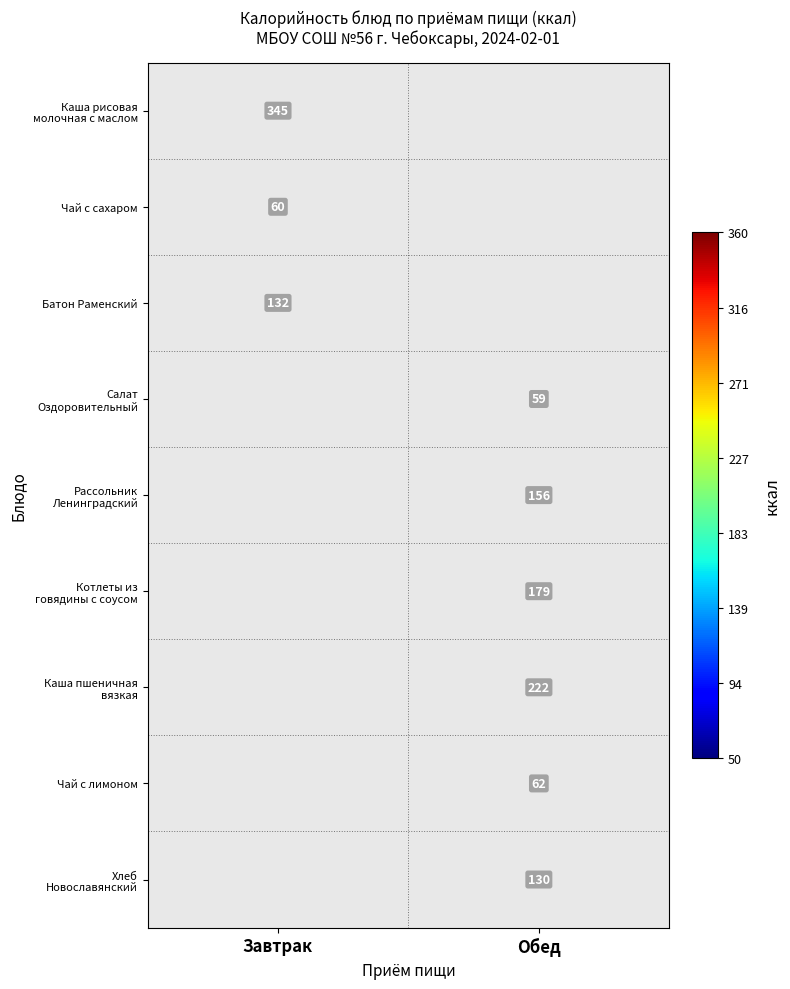

What is the difference between the highest and lowest values at Завтрак?

285.0